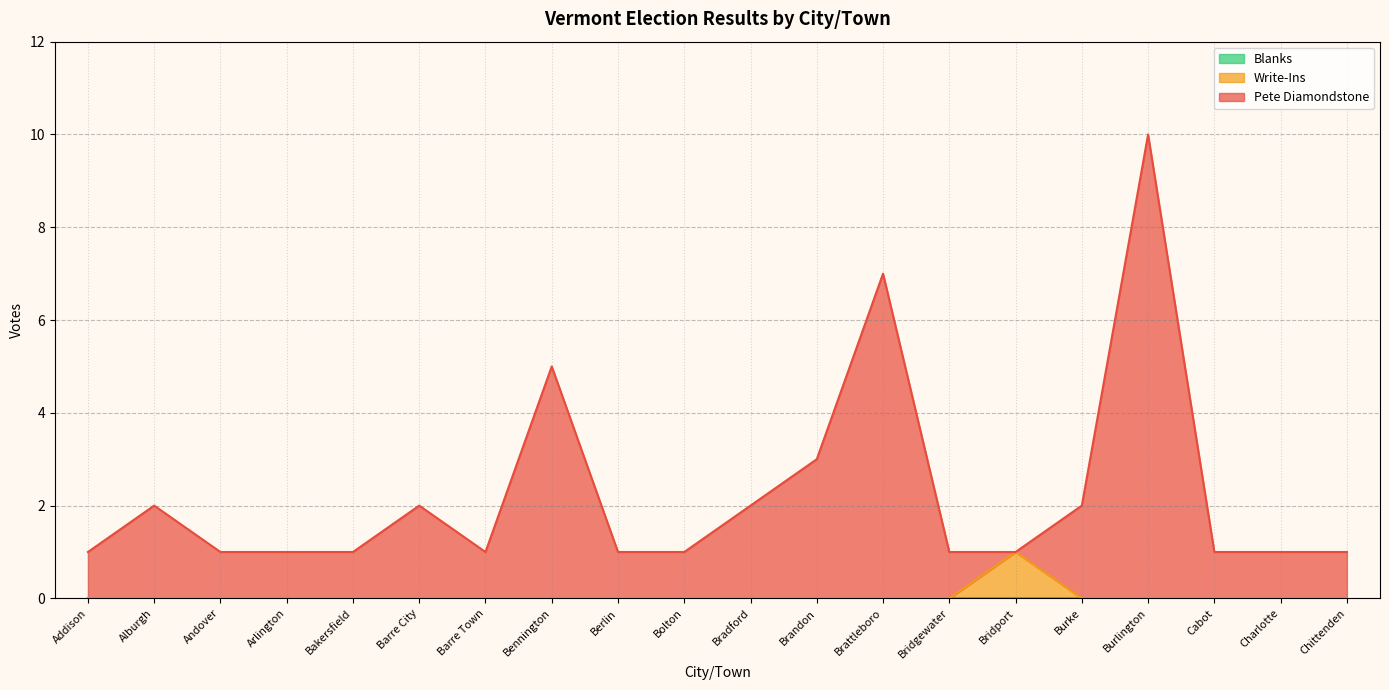

List the labels in order of Pete Diamondstone value, smallest first.

Addison, Andover, Arlington, Bakersfield, Barre Town, Berlin, Bolton, Bridgewater, Bridport, Cabot, Charlotte, Chittenden, Alburgh, Barre City, Bradford, Burke, Brandon, Bennington, Brattleboro, Burlington